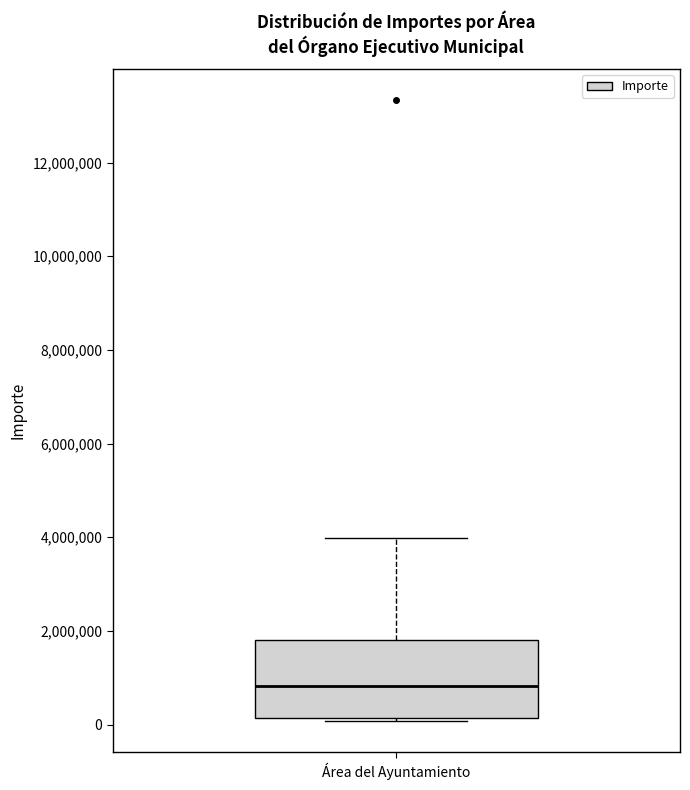

Read this box plot against the y-axis: the position of the median line, the range covered by the box, and the ends of both whiskers. The values are not printed on the chart, so give them approximately, as read against the axis.

median 800000, box 200000 to 1800000, whiskers 0 to 4000000